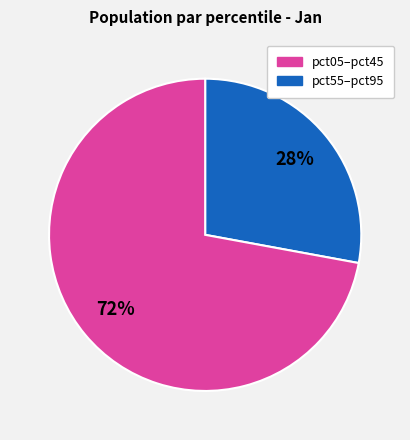

To the nearest percent, what is the difference between the largest and smallest slice percentages?

44%